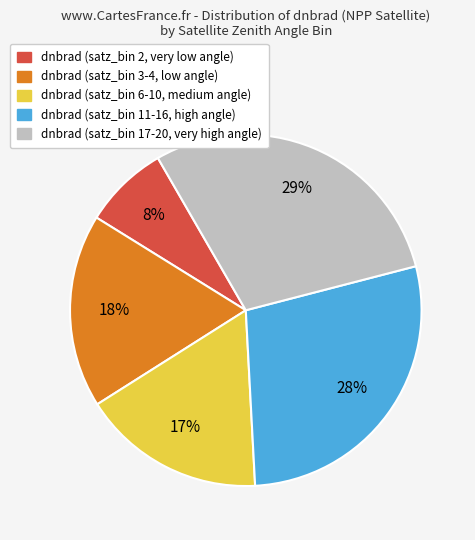

Between dnbrad (satz_bin 17-20, very high angle) and dnbrad (satz_bin 3-4, low angle), which is larger?

dnbrad (satz_bin 17-20, very high angle)